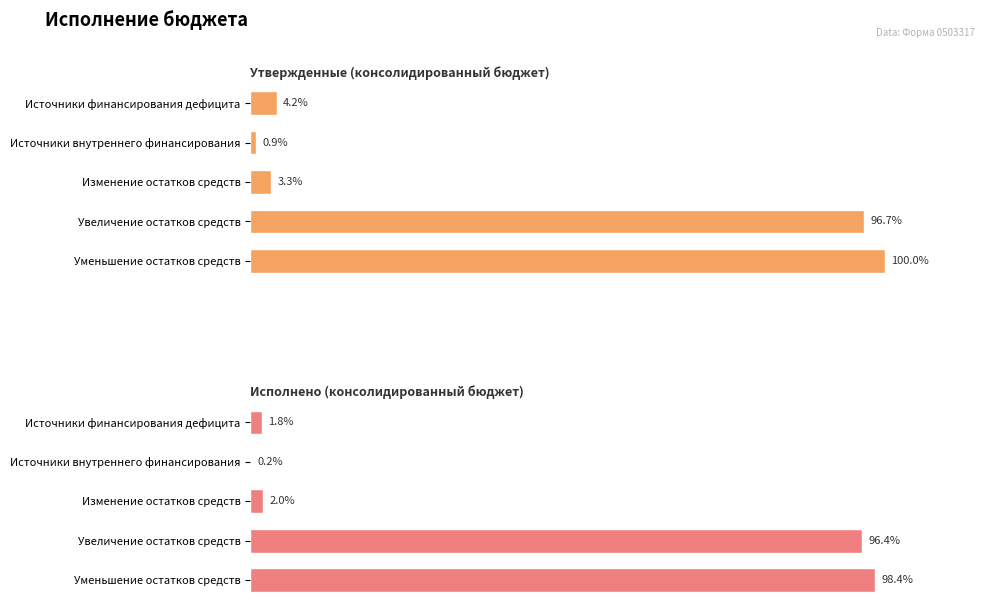

Which series changed the most between Источники внутреннего финансирования and Увеличение остатков средств?

Исполнено (консолидированный бюджет)